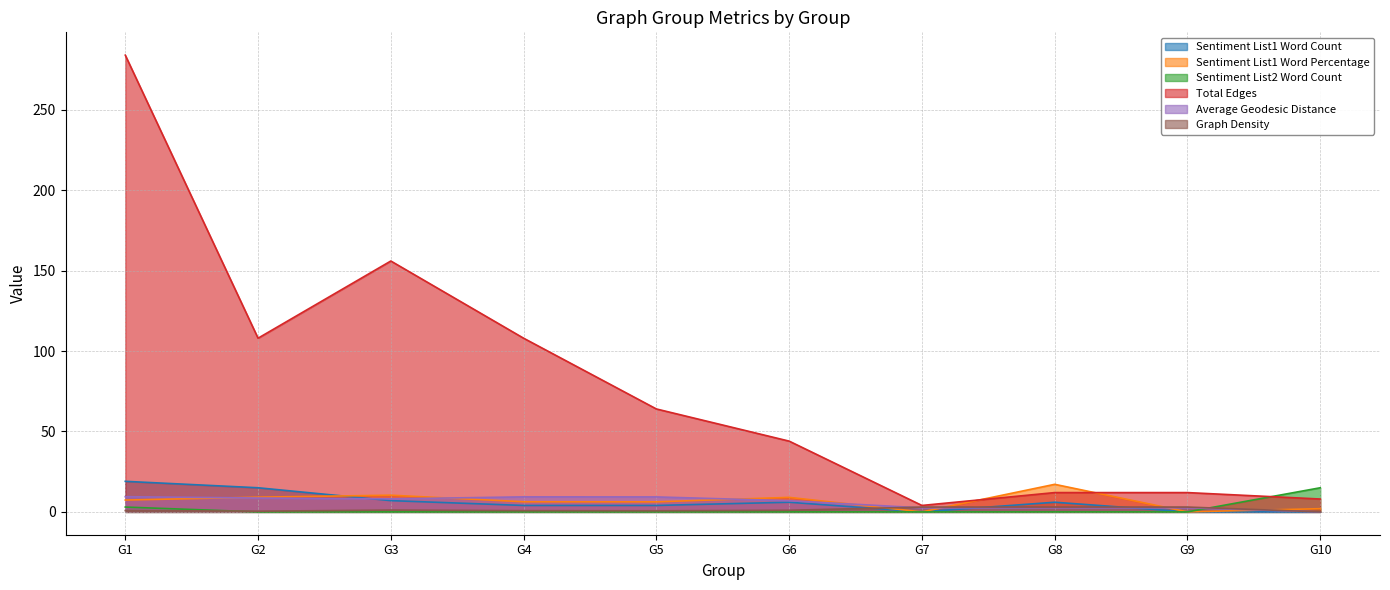

Read the Total Edges value at G2.

108.0